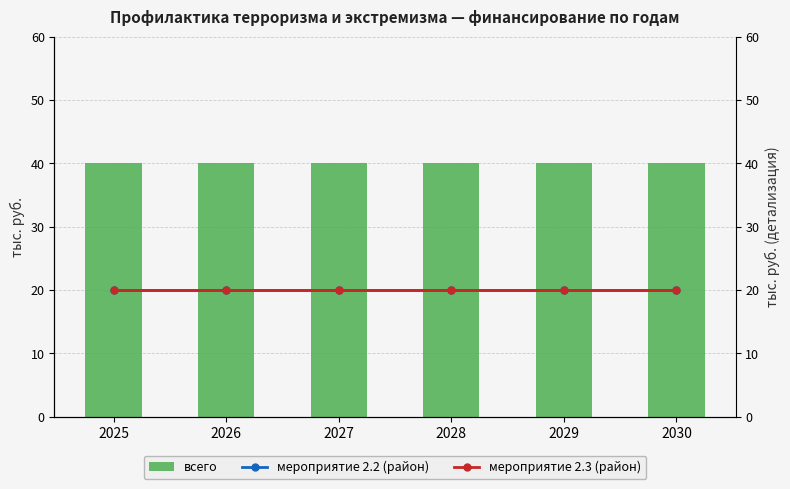

True or false: мероприятие 2.3 (район) has a value of 20 at 2030.

True